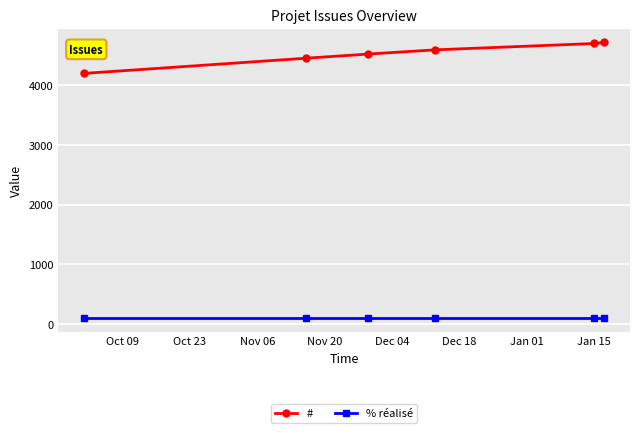

What is the maximum value shown in the chart?

4717